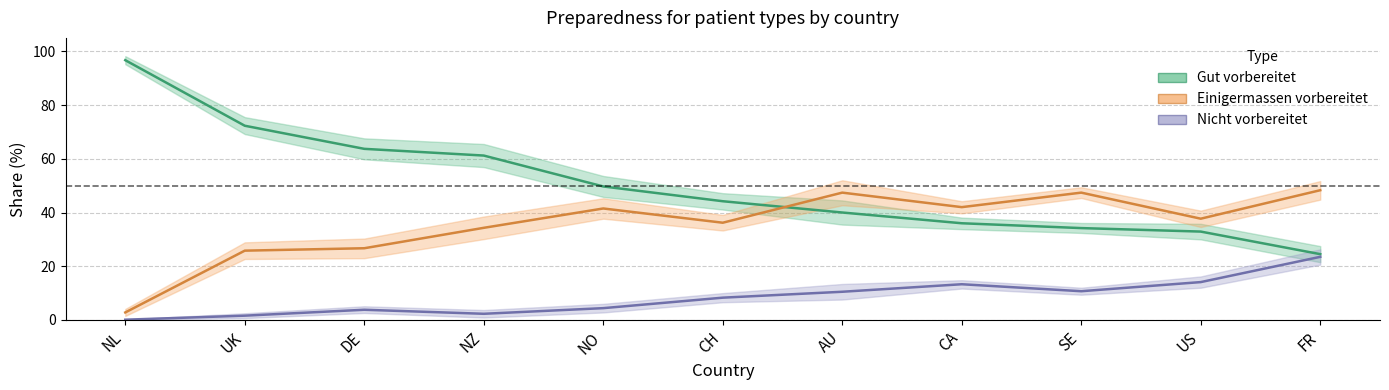

What is the label of the 5th point from the right?

AU